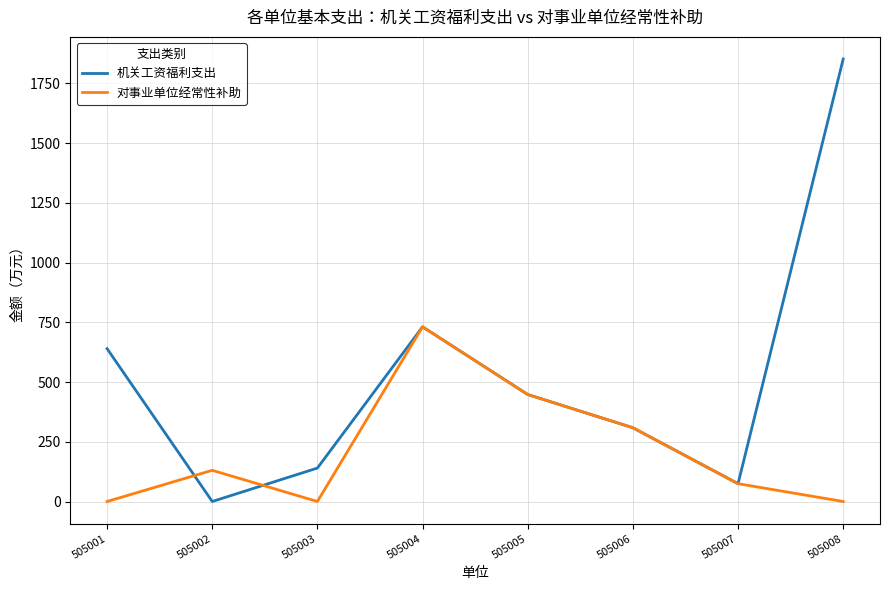

True or false: 机关工资福利支出 and 对事业单位经常性补助 intersect in this chart.

True